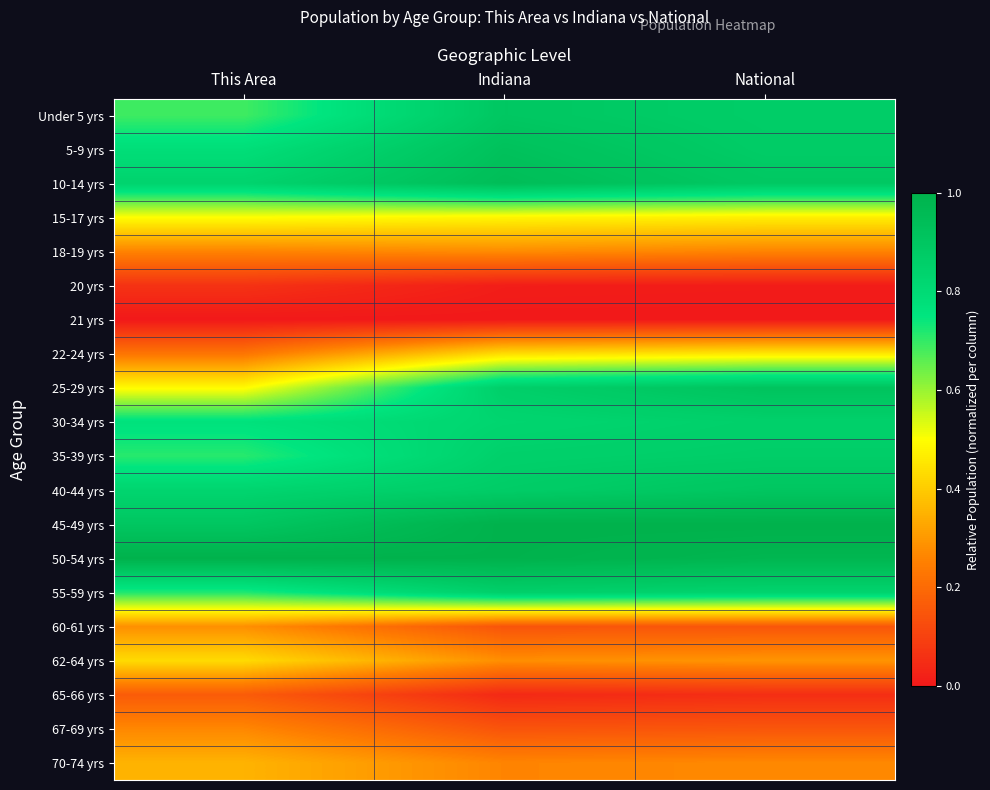

How many data points does each series have?

3